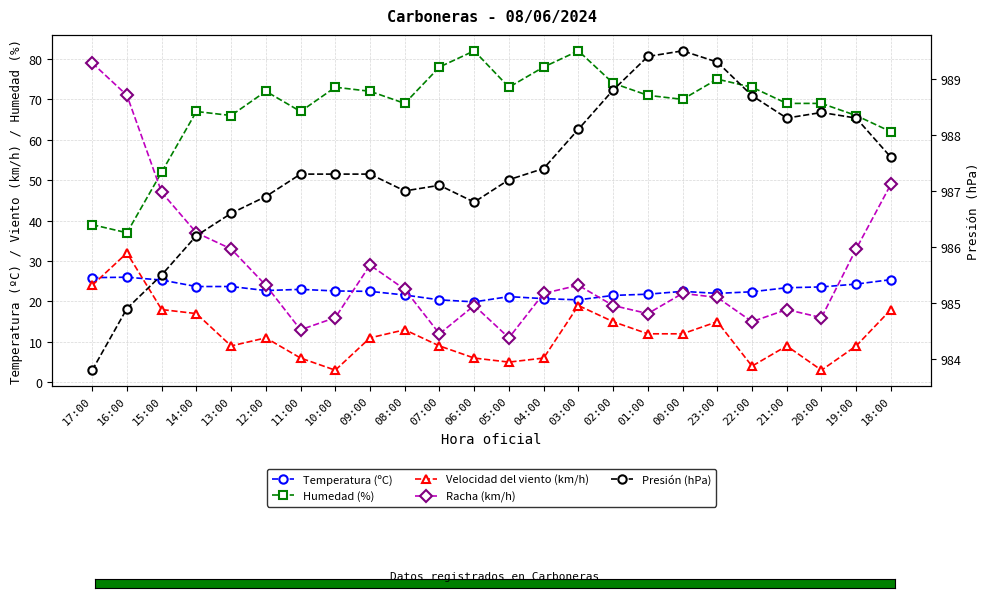

Where does the Velocidad del viento (km/h) series first go above 11?

17:00